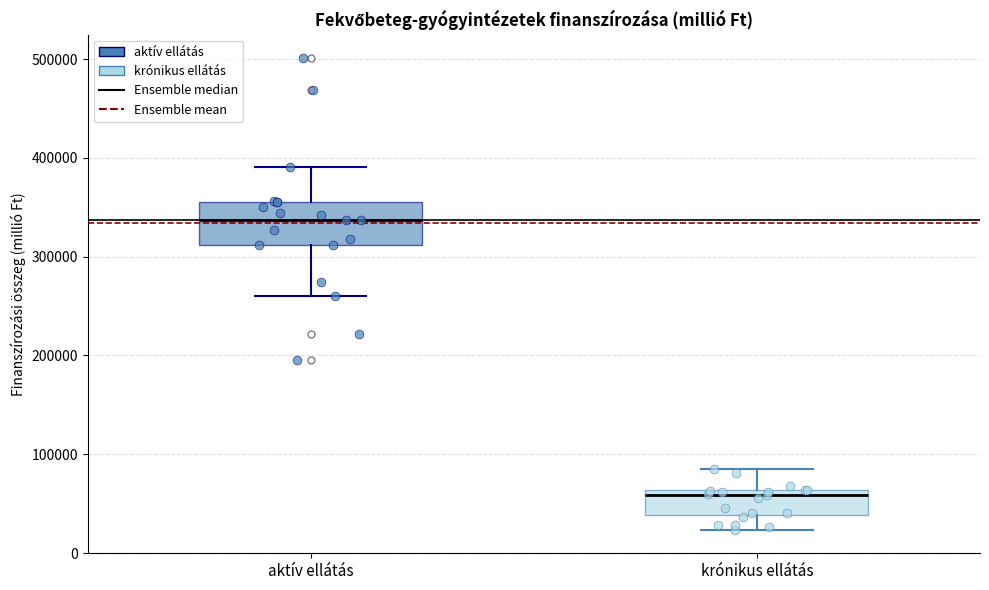

Where does the upper whisker of the box for krónikus ellátás end on the y-axis? The values are not printed on the chart, so give them approximately, as read against the axis.

80000